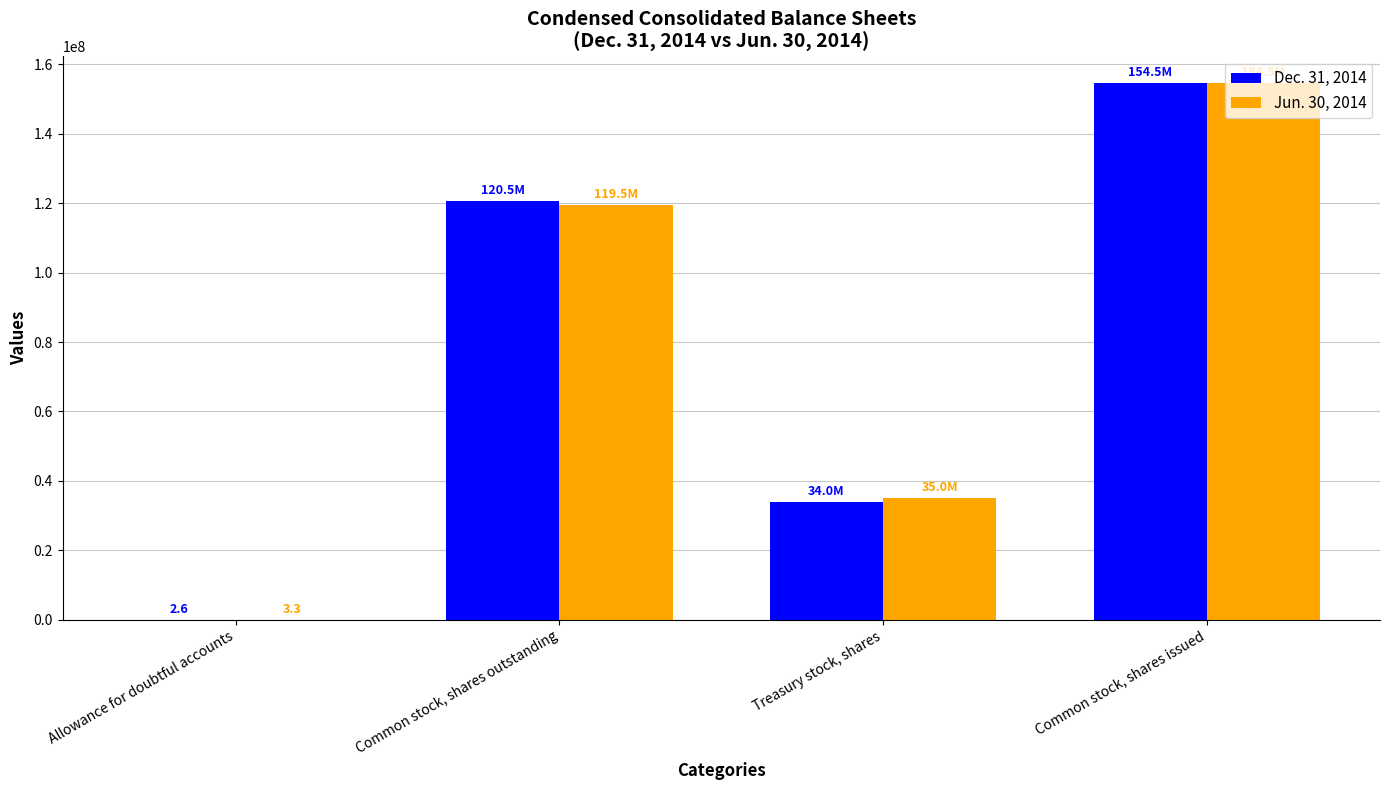

Which category has the highest value in the Dec. 31, 2014 series?

Common stock, shares issued